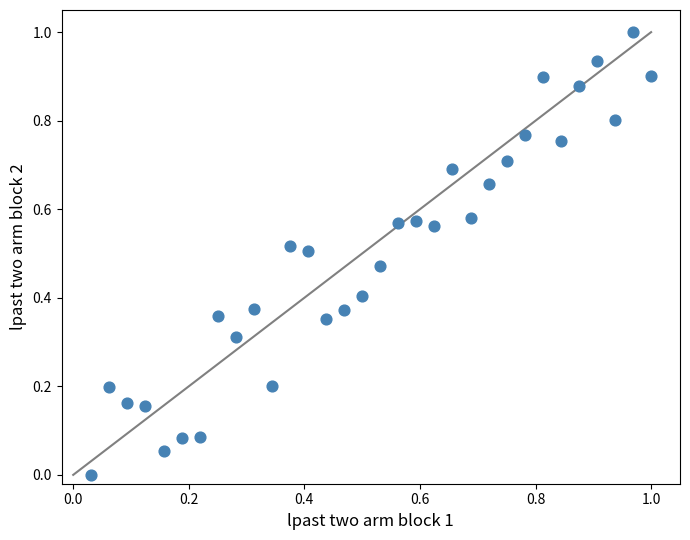

What is the range of X values (max minus min)?

1.0